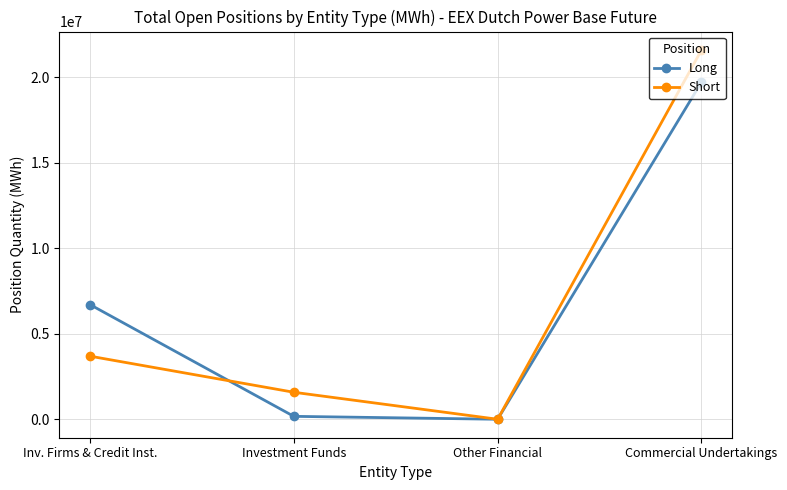

At which label does Long reach its peak?

Commercial Undertakings